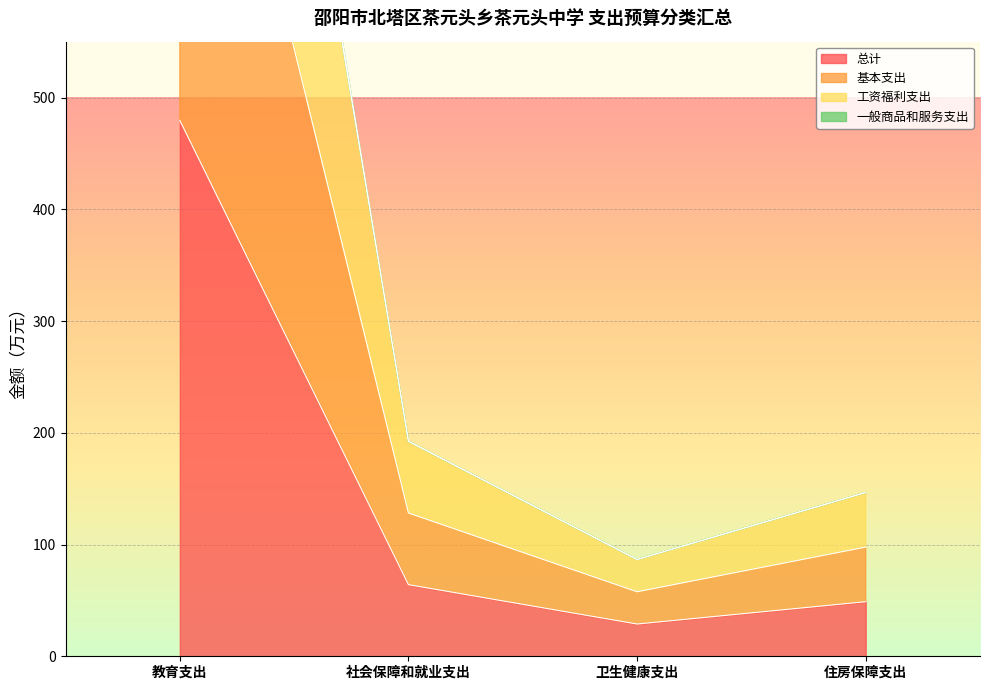

What is the difference between the maximum and minimum values in the 总计 series?

450.7